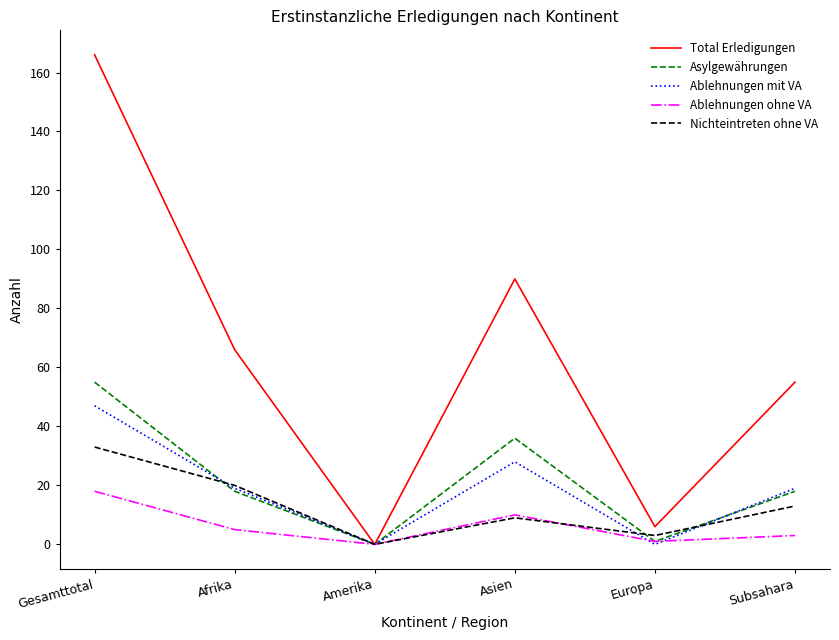

Is it true that Total Erledigungen equals 267 at Gesamttotal?

False